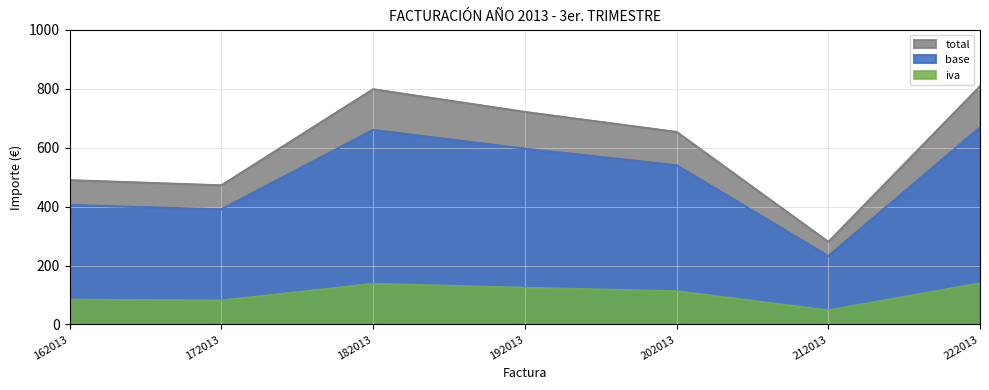

At which label does base first exceed 113?

182013